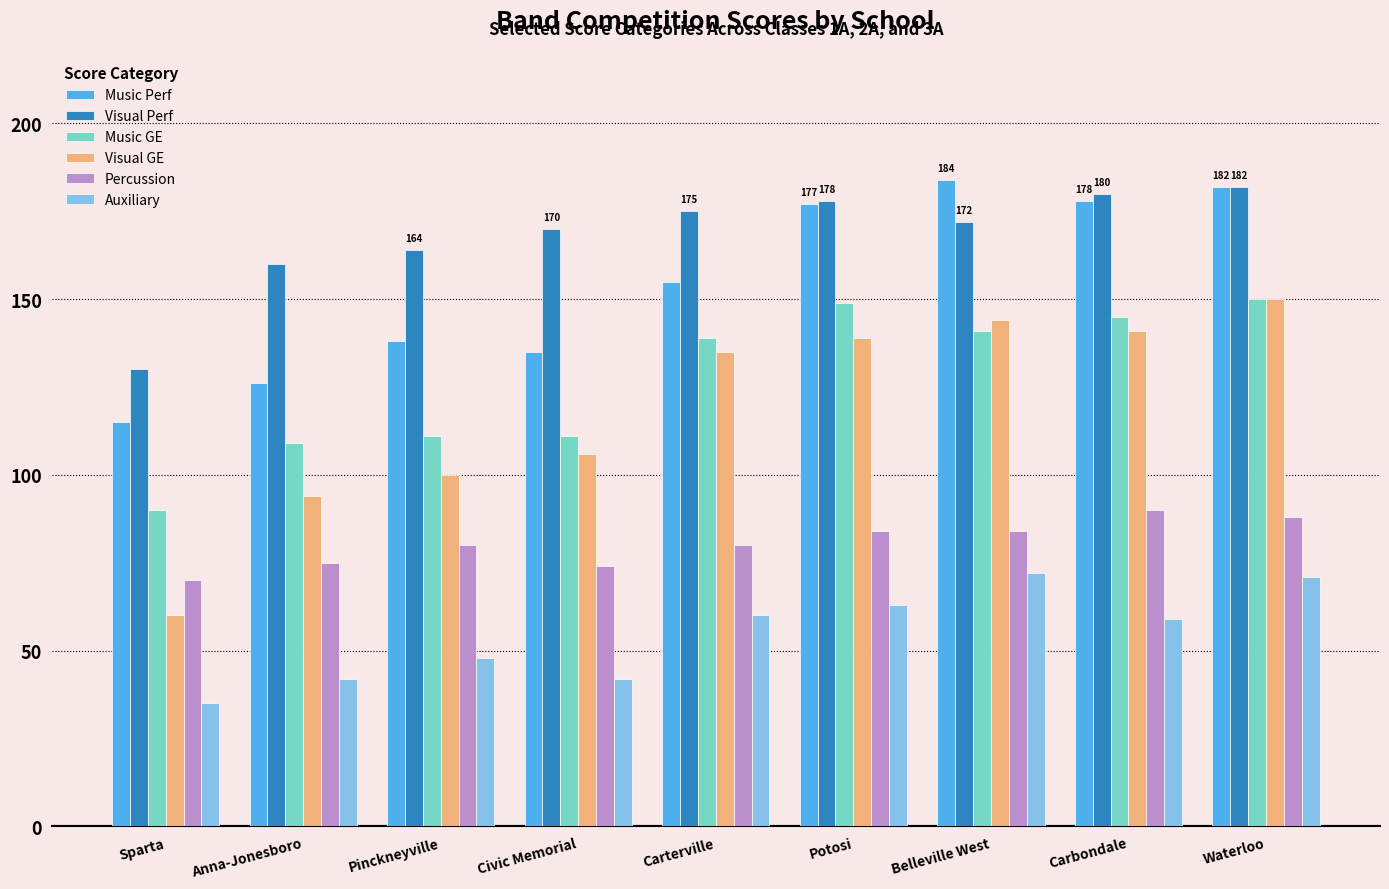

At how many categories does at least one series exceed 87?

9